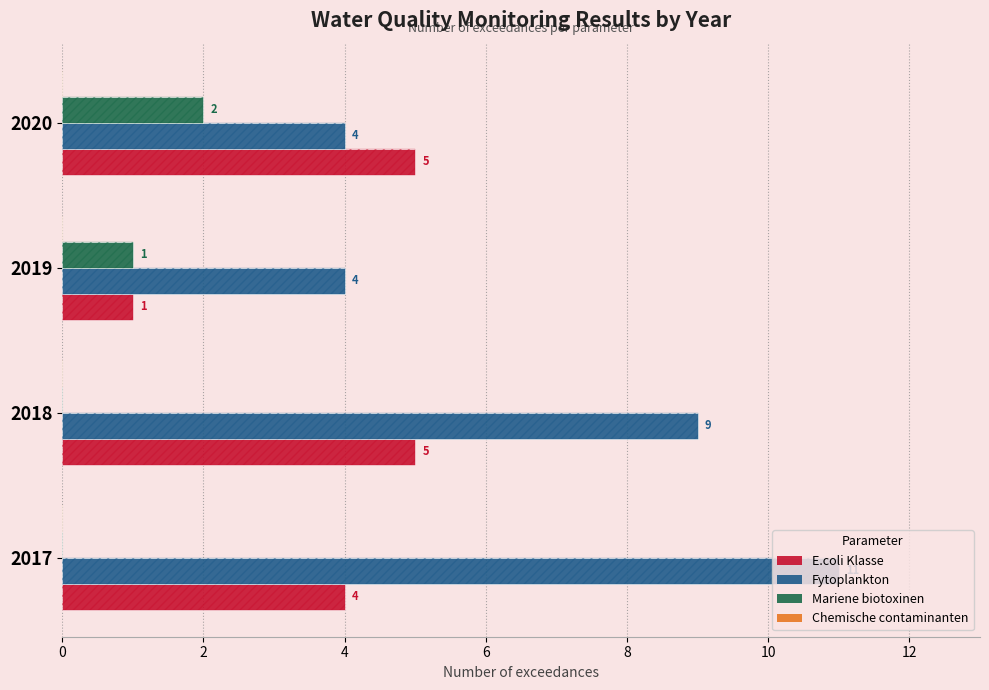

What is the average value of the Chemische contaminanten series?

0.2